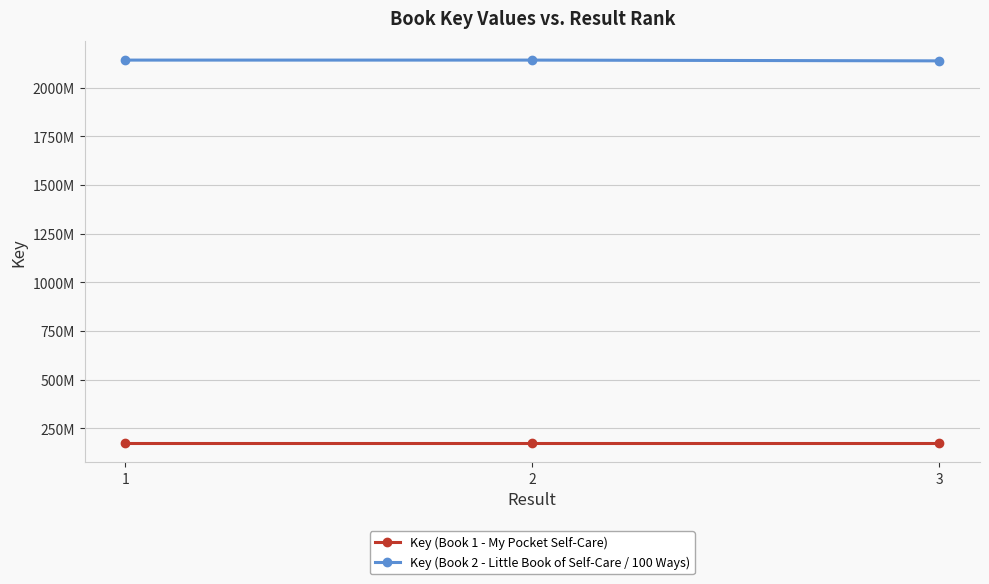

Which category has the lowest value in the Key (Book 2 - Little Book of Self-Care / 100 Ways) series?

3